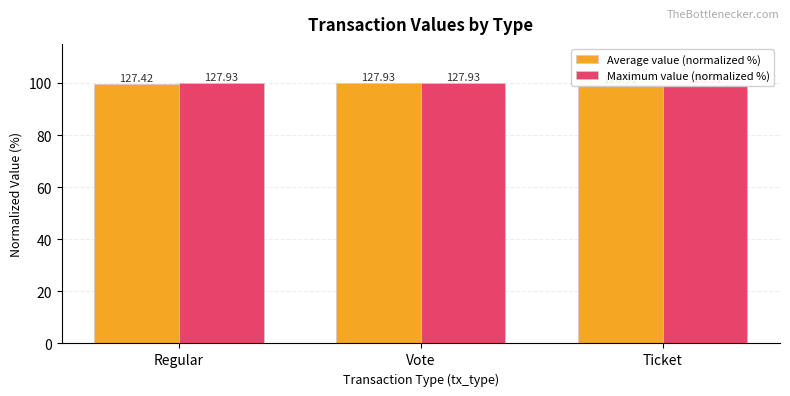

What are all the series names shown in the legend?

Average value (normalized %), Maximum value (normalized %)